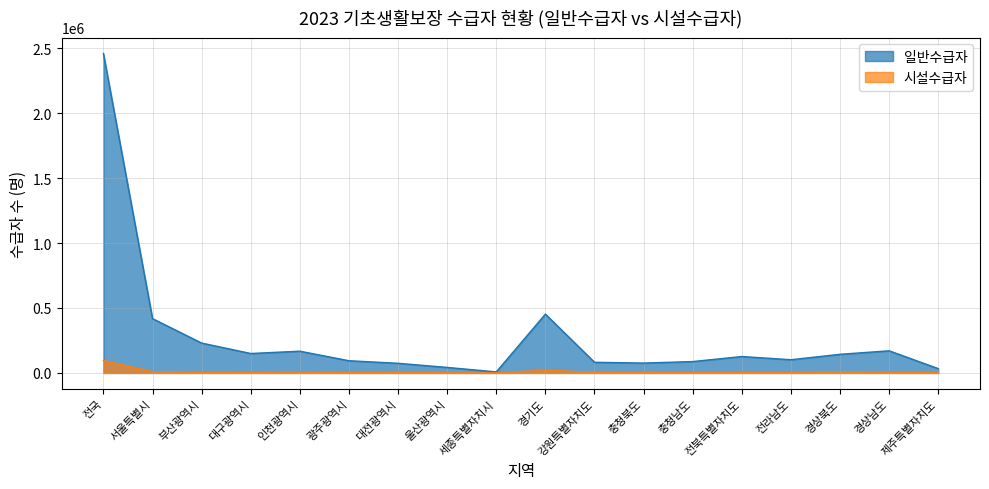

What is the difference between the 시설수급자 values at 경기도 and 부산광역시?

16724